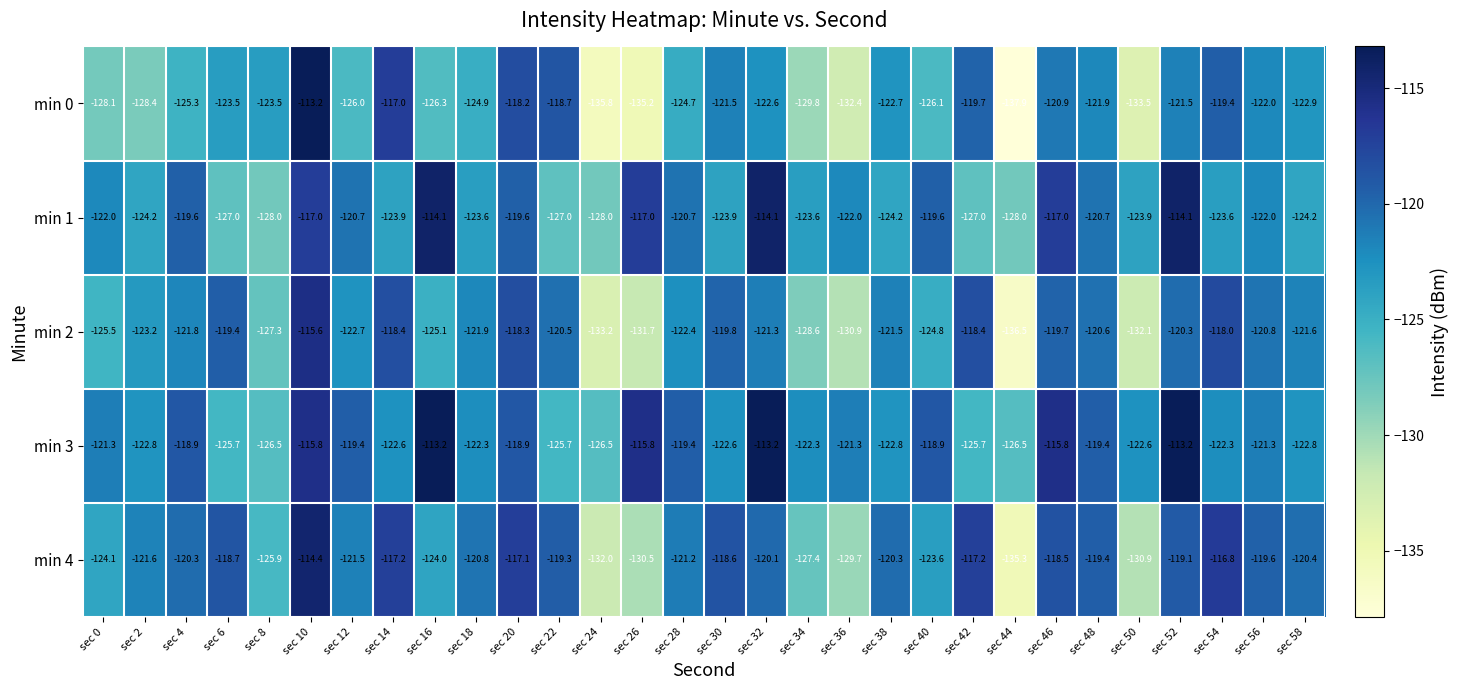

What is the maximum value shown in the chart?

-113.2